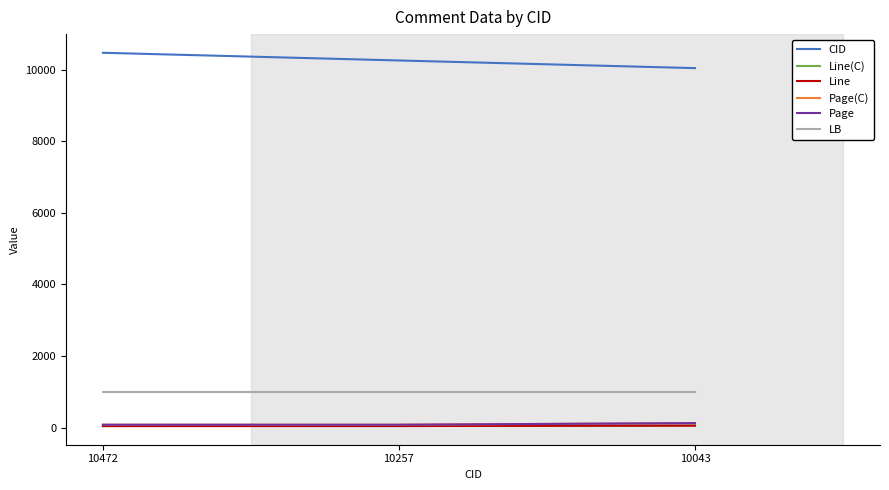

List the labels in order of Line(C) value, smallest first.

10472, 10257, 10043